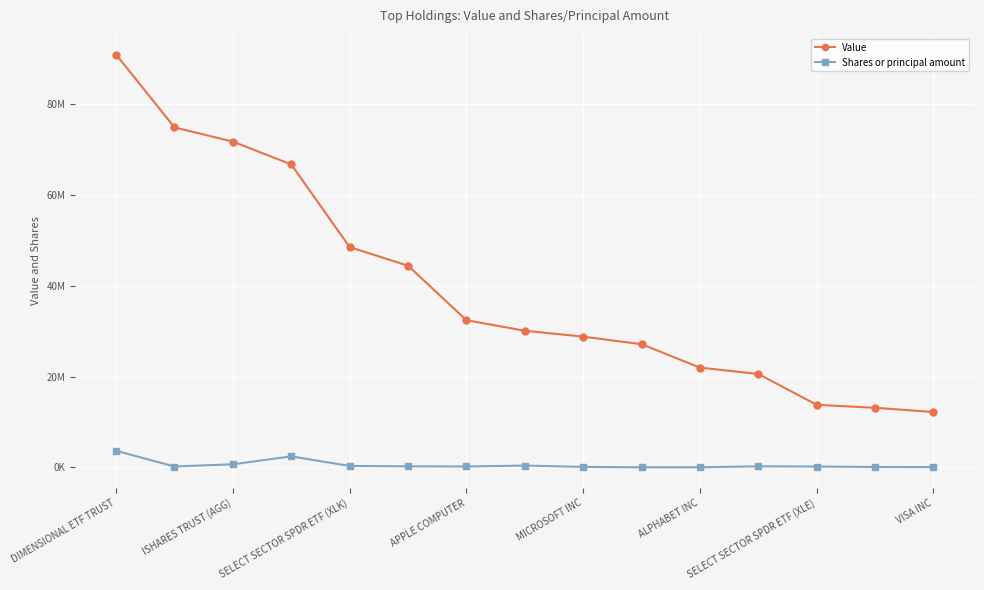

Is this an area chart (filled region under the line)?

No